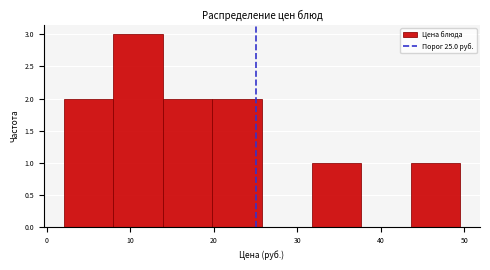

Reading left to right, list every bar in this chart as the range it spans on the x-axis followed by its height. Neither the bar edges nor the heights are printed on the chart, so give them approximately, as read against the axes.

2 to 8: 2
8 to 14: 3
14 to 20: 2
20 to 26: 2
26 to 32: 0
32 to 38: 1
38 to 44: 0
44 to 50: 1